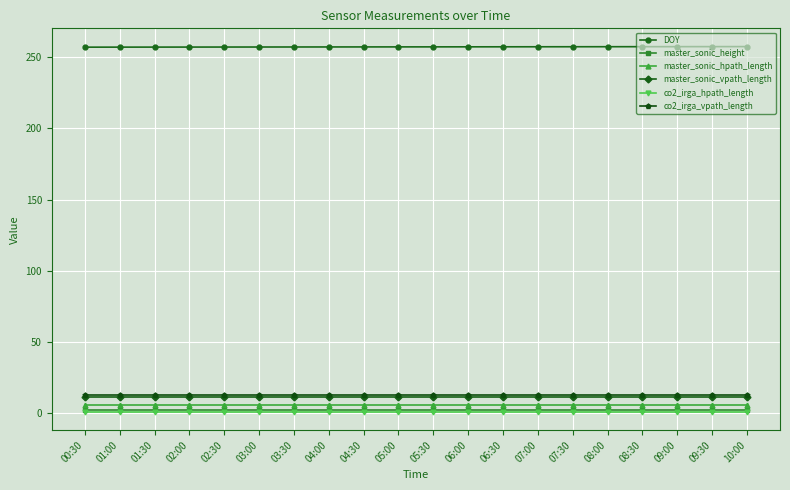

What is the minimum value for co2_irga_vpath_length?

12.7